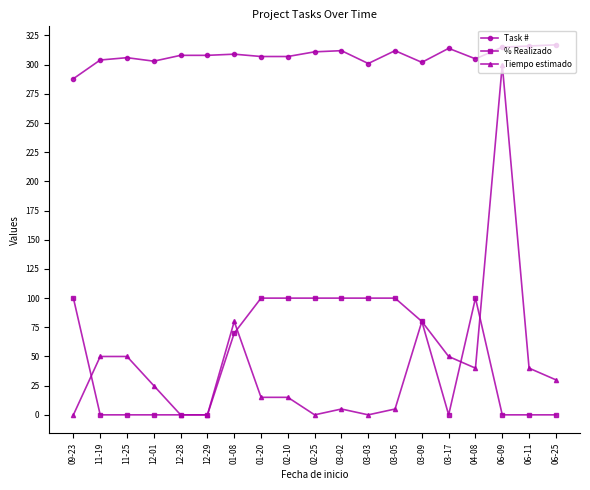

What is the highest value of the Tiempo estimado series?

300